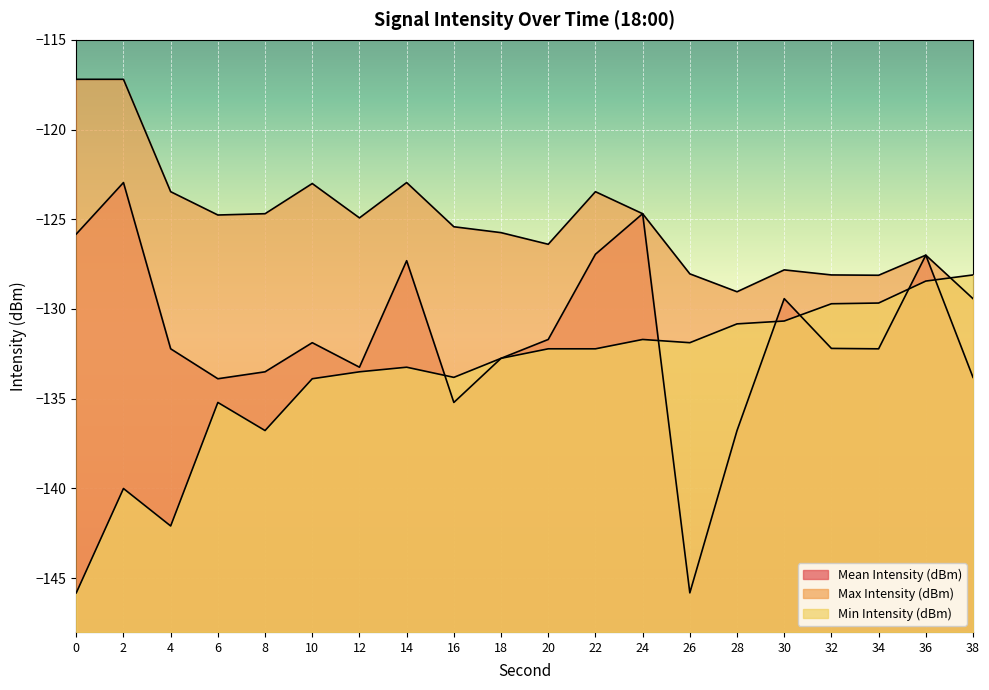

Reading left to right, transcribe all the data shown in this chart.

Mean Intensity (dBm): -125.8	-123.0	-132.2	-133.9	-133.5	-131.9	-133.2	-127.3	-135.2	-132.8	-131.7	-127.0	-124.7	-145.8	-136.8	-129.4	-132.2	-132.2	-127.0	-133.8
Max Intensity (dBm): -117.2	-117.2	-123.5	-124.8	-124.7	-123.0	-124.9	-123.0	-125.4	-125.7	-126.4	-123.5	-124.7	-128.0	-129.0	-127.8	-128.1	-128.1	-127.0	-129.4
Min Intensity (dBm): -145.8	-140.0	-142.1	-135.2	-136.8	-133.9	-133.5	-133.2	-133.8	-132.8	-132.2	-132.2	-131.7	-131.9	-130.8	-130.7	-129.7	-129.7	-128.4	-128.1